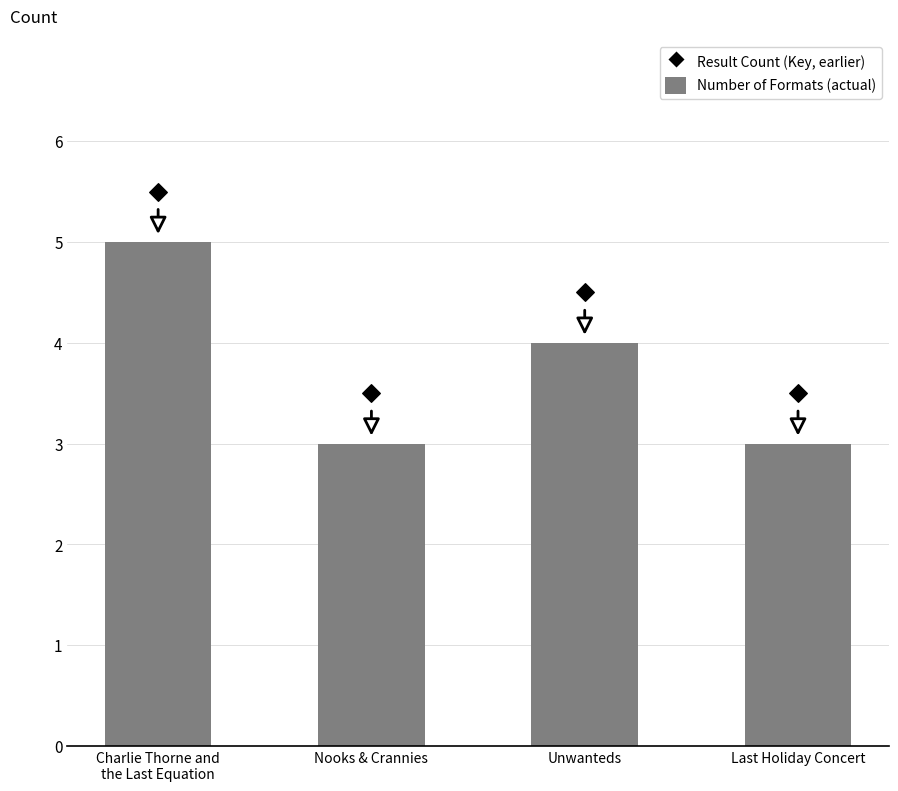

Which series has the largest total across all categories?

Result Count (Earlier)